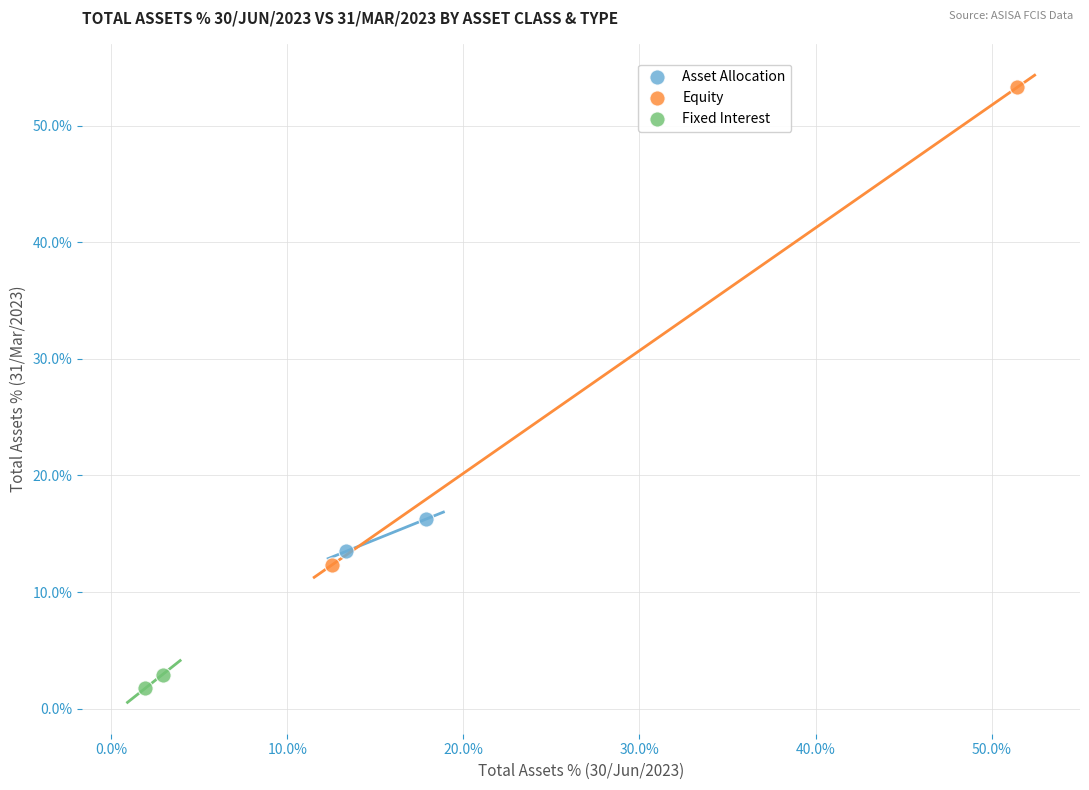

Which series contains the lowest Y value?

Fixed Interest